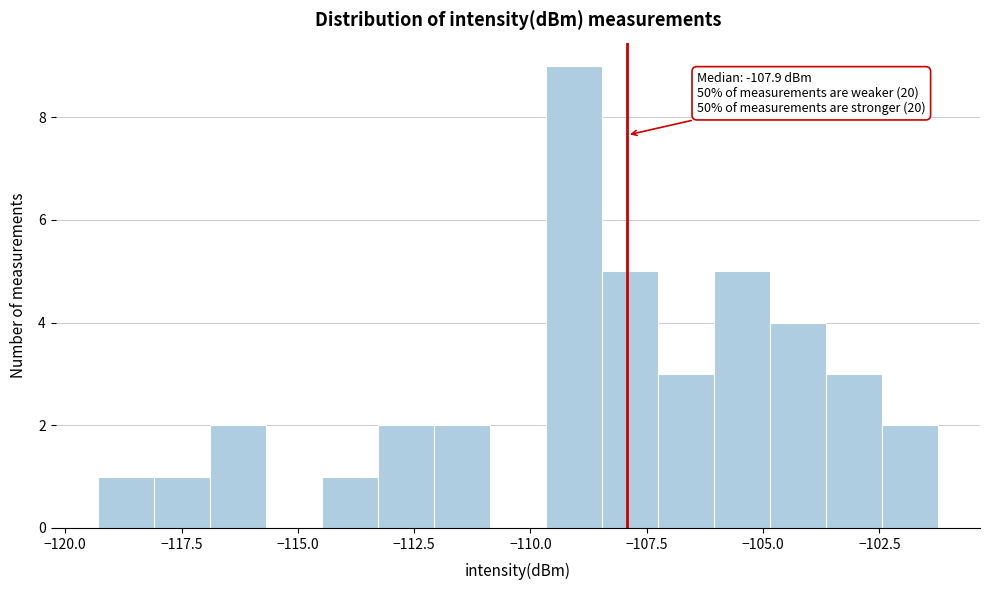

Read against the x-axis, roughly where is the centre of the tallest bar?

-109.0